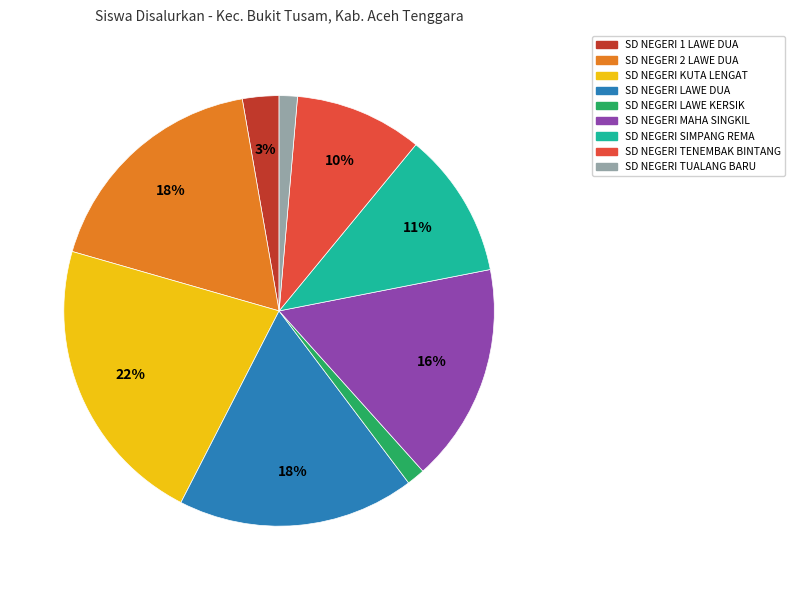

Which has a higher value, SD NEGERI MAHA SINGKIL or SD NEGERI LAWE KERSIK?

SD NEGERI MAHA SINGKIL